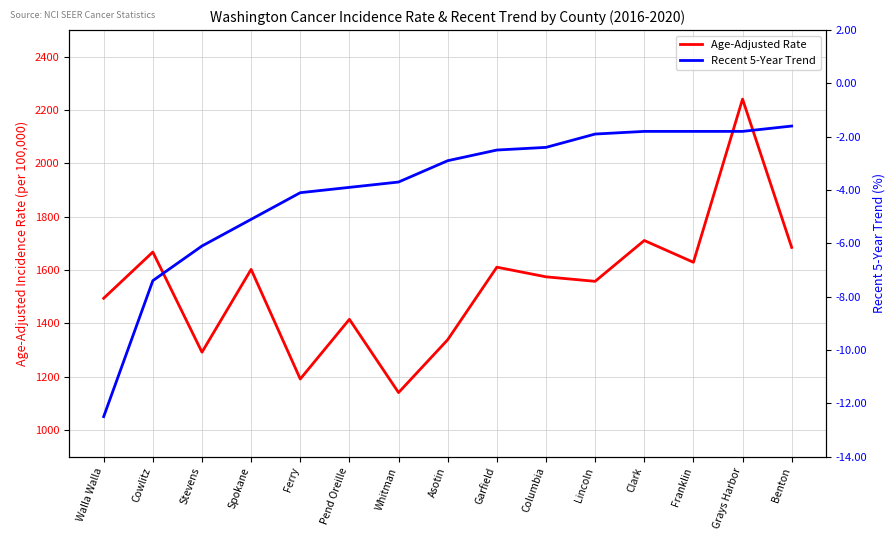

What position from the right is Walla Walla?

15